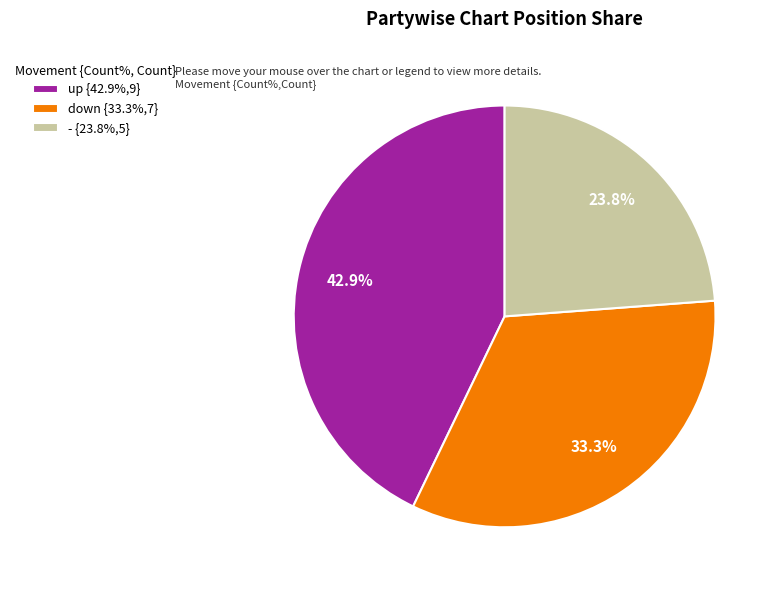

To the nearest percent, what percentage of the pie is -?

24%